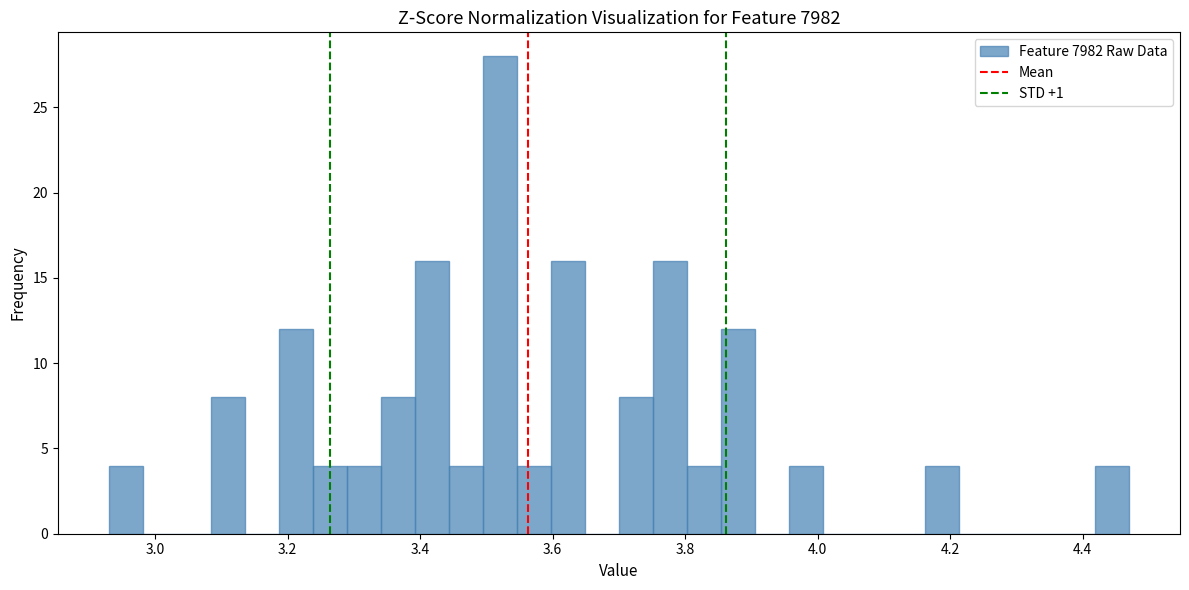

Around what value on the x-axis is the tallest bar? Give the approximate position of its centre, as read against the axis.

3.52